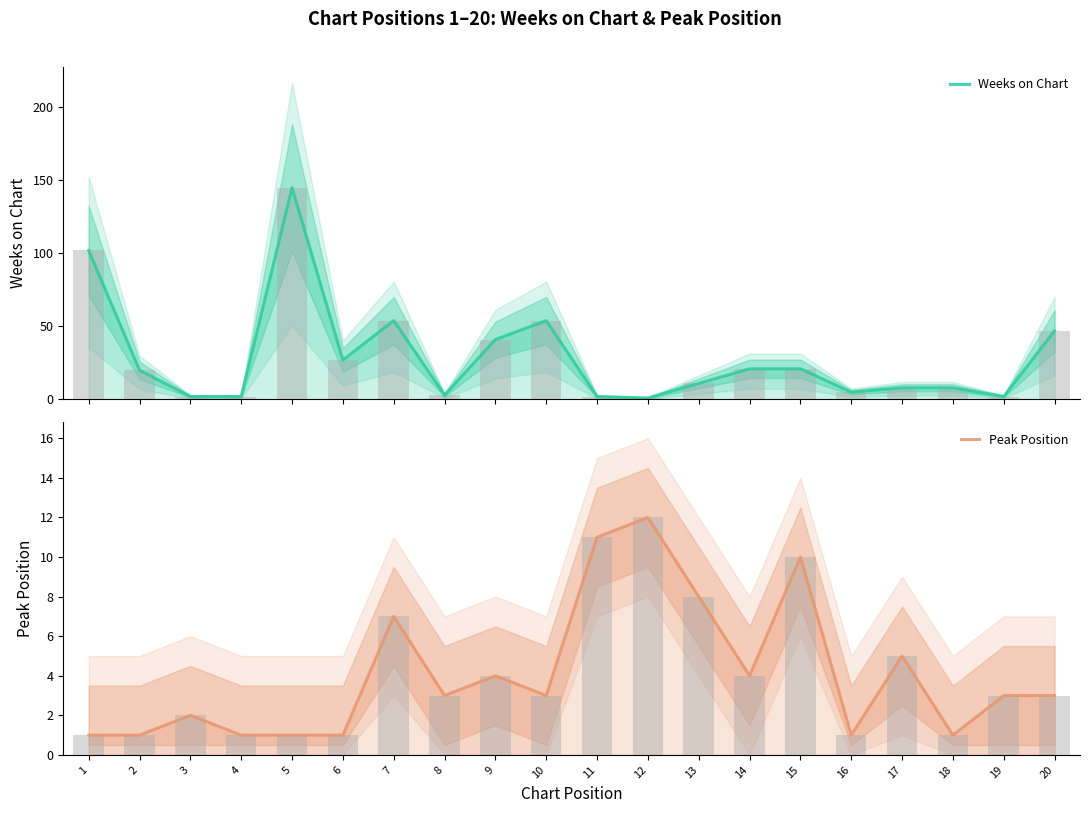

What is the smallest value displayed?

1